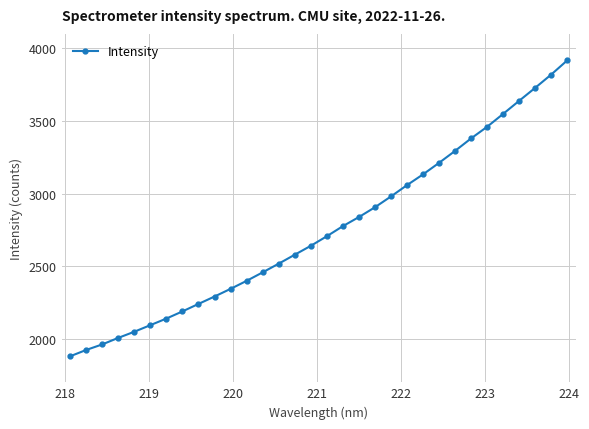

What is the value of the 18th point from the left?

2775.6